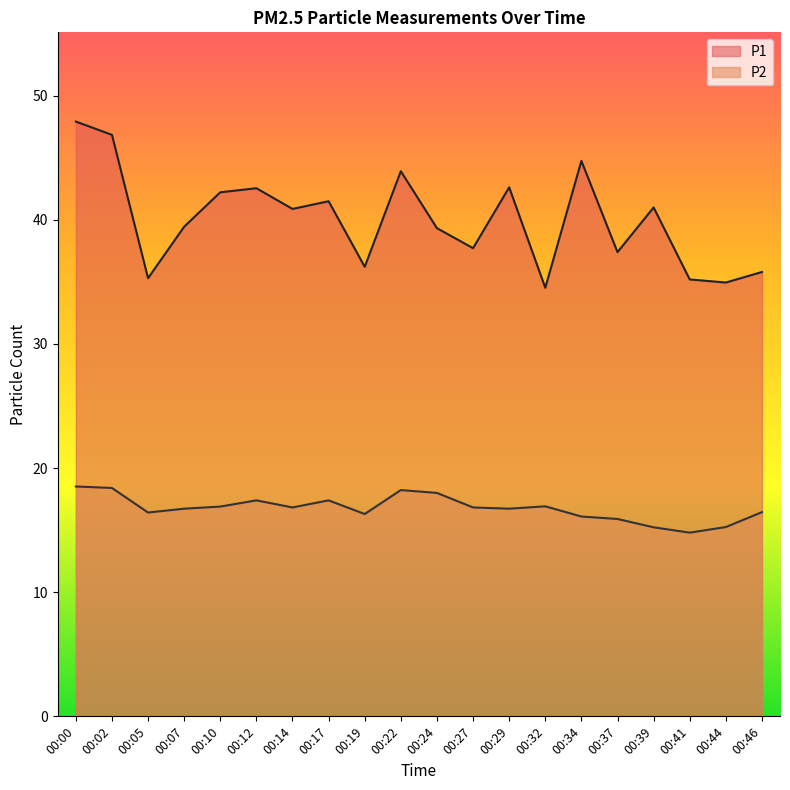

Reading left to right, what are all the values shown in this chart?

P1: 47.9	46.9	35.3	39.5	42.2	42.5	40.9	41.5	36.2	43.9	39.3	37.7	42.6	34.5	44.8	37.4	41.0	35.2	35.0	35.8
P2: 18.5	18.4	16.4	16.7	16.9	17.4	16.8	17.4	16.3	18.2	18.0	16.8	16.7	16.9	16.1	15.9	15.2	14.8	15.2	16.4